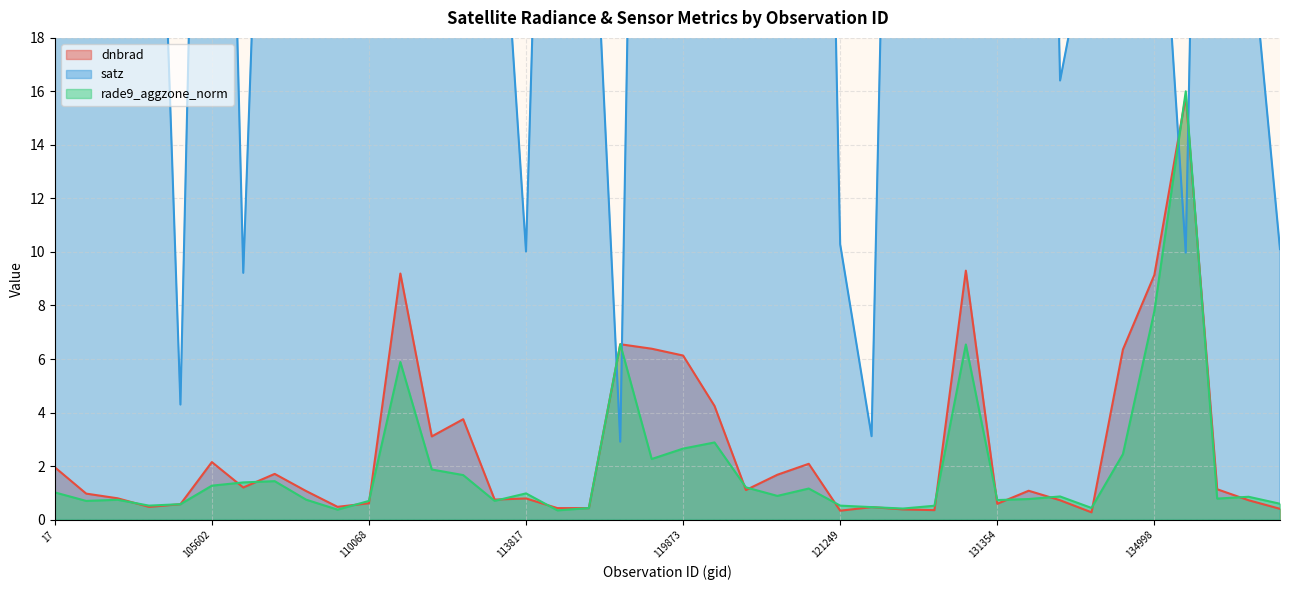

How many data points does each series have?

40